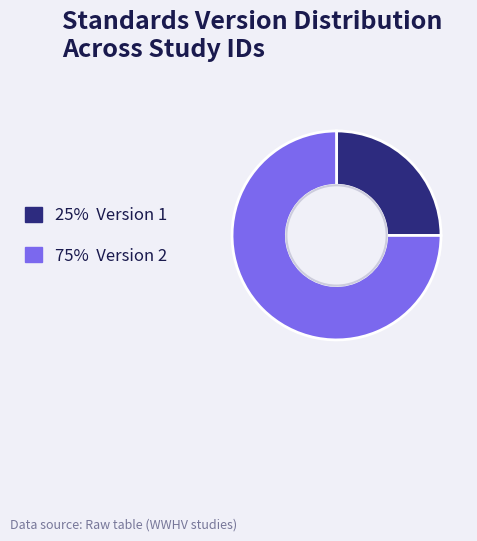

Does any single category account for the majority?

Yes